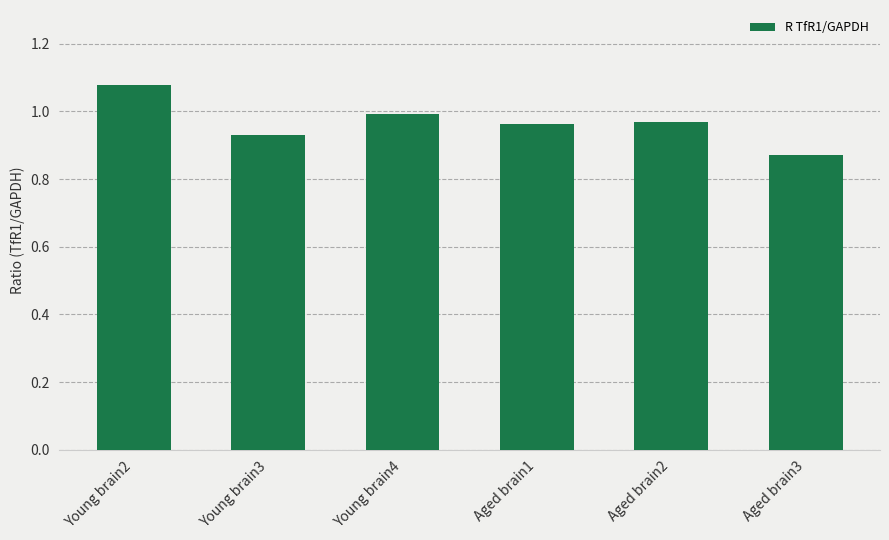

Is it true that the value at Young brain3 is 0.3?

False